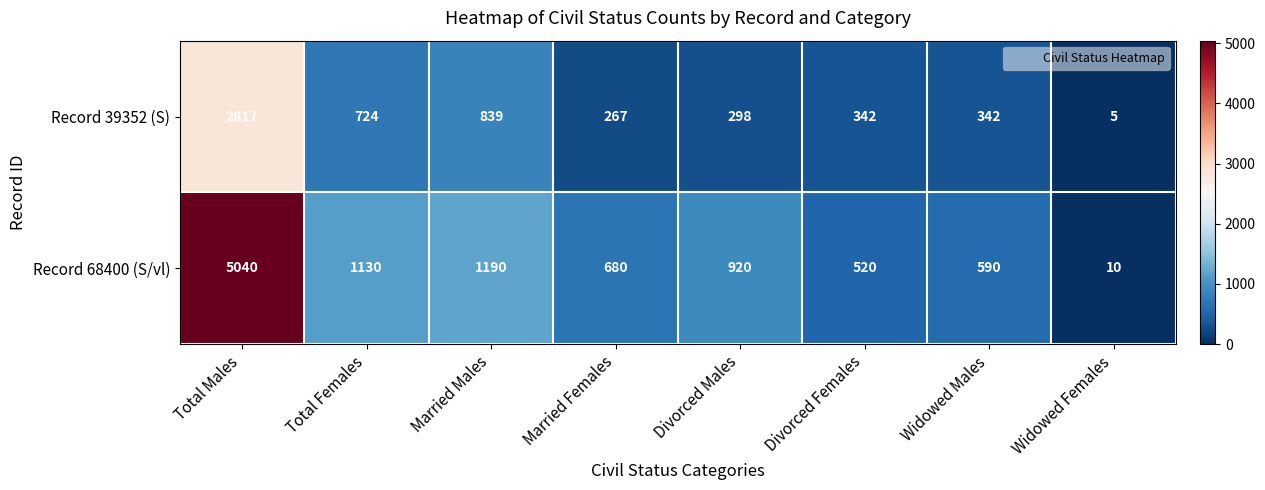

Which category has the lowest value across all series?

Widowed Females